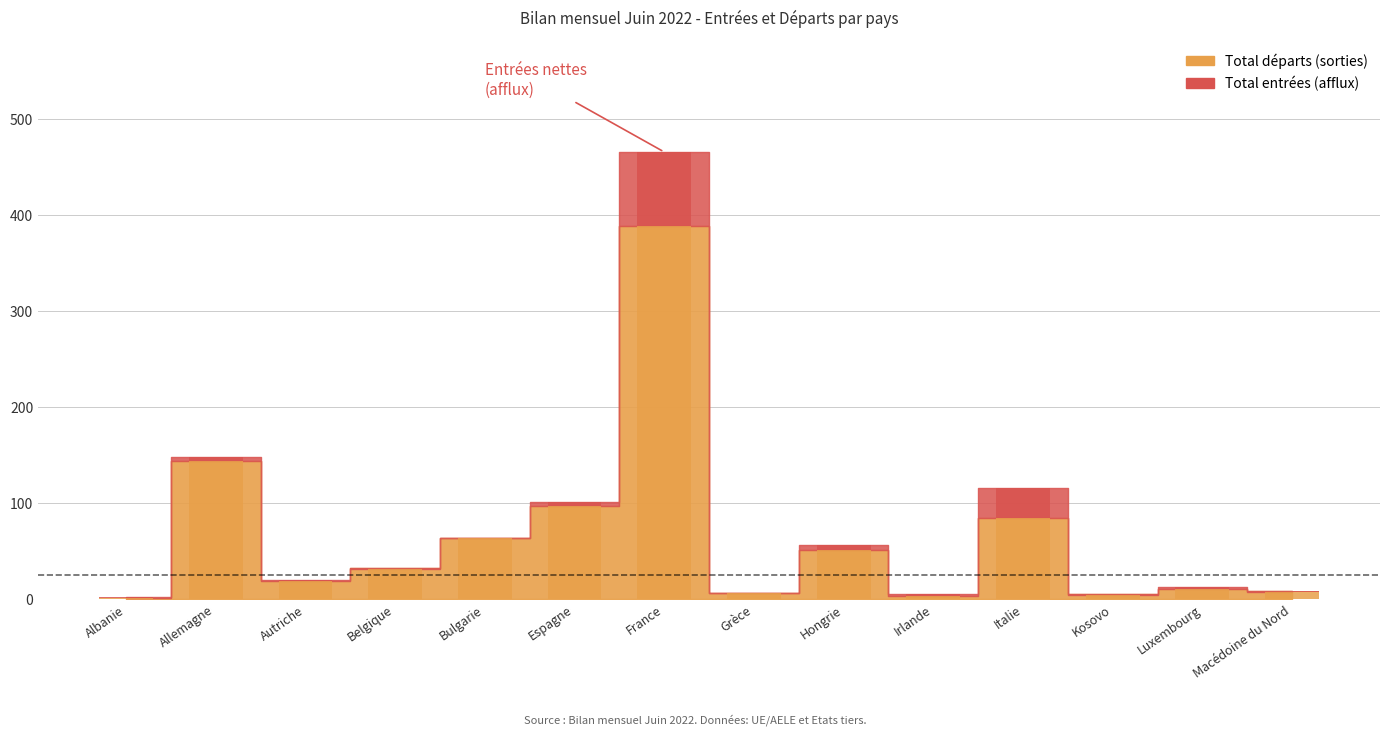

What is the value of the 1st bar from the left?

1